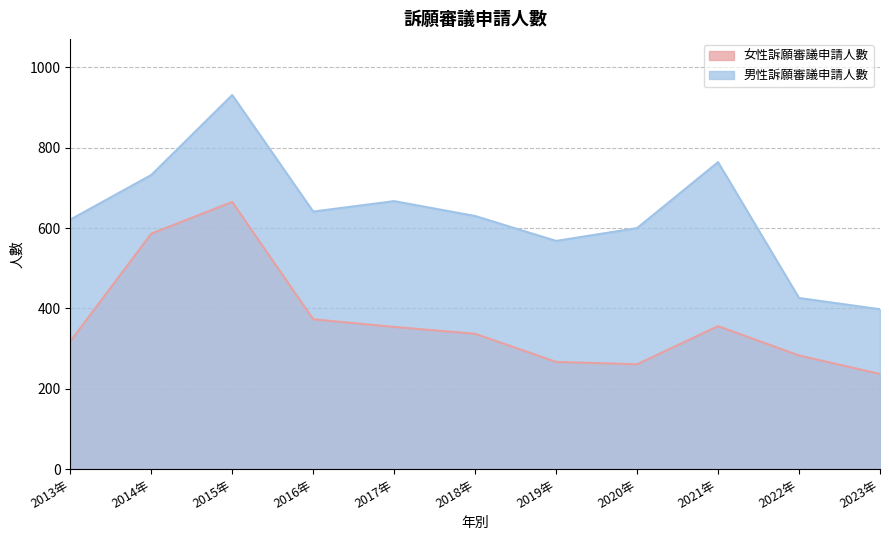

At how many categories does at least one series exceed 759?

2